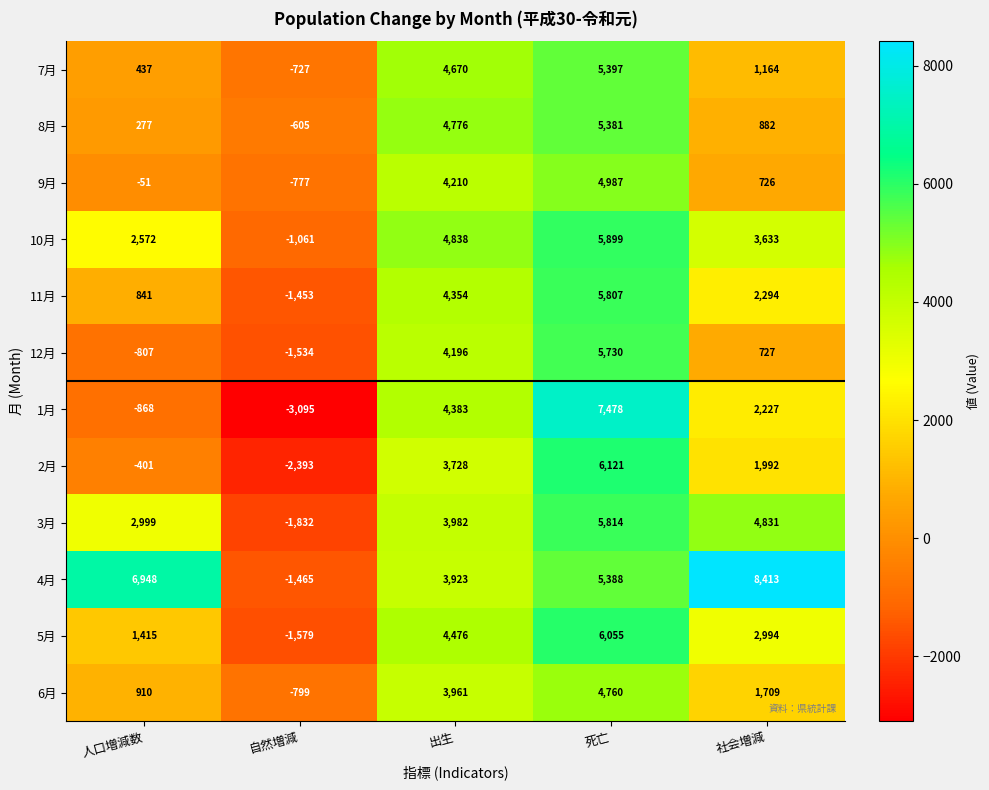

Is the value of 11月 at 社会増減 greater than the value of 5月 at 社会増減?

No